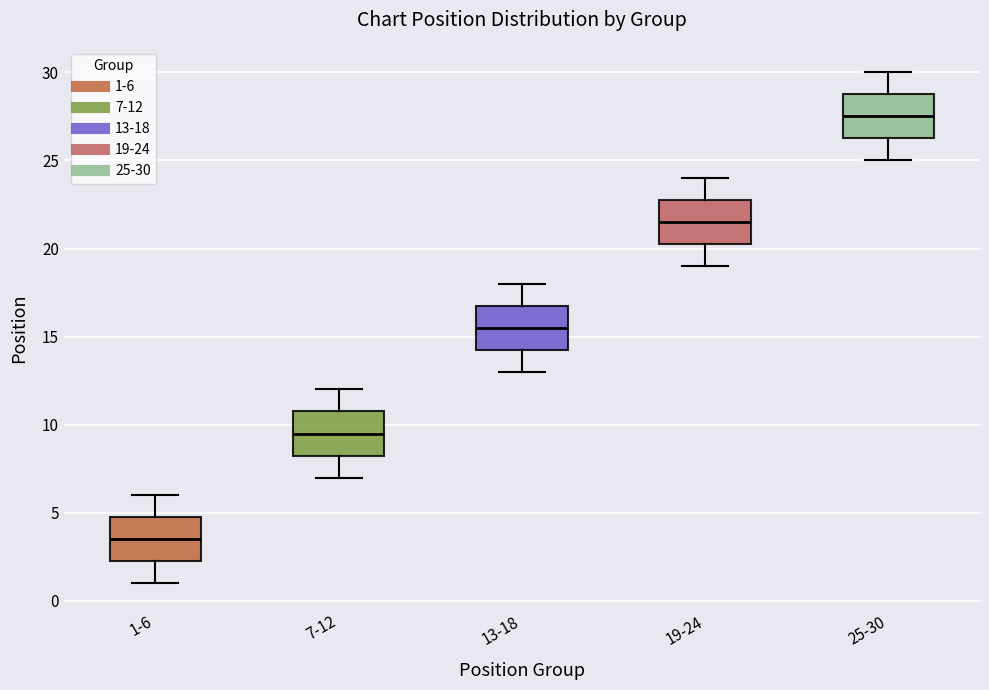

Reading left to right, read every box against the y-axis: the position of its median line, the range the box covers, and the ends of its whiskers. The values are not printed on the chart, so give them approximately, as read against the axis.

1-6: median 3.5, box 2.5 to 5.0, whiskers 1.0 to 6.0
7-12: median 9.5, box 8.5 to 11.0, whiskers 7.0 to 12.0
13-18: median 15.5, box 14.5 to 17.0, whiskers 13.0 to 18.0
19-24: median 21.5, box 20.5 to 23.0, whiskers 19.0 to 24.0
25-30: median 27.5, box 26.5 to 29.0, whiskers 25.0 to 30.0